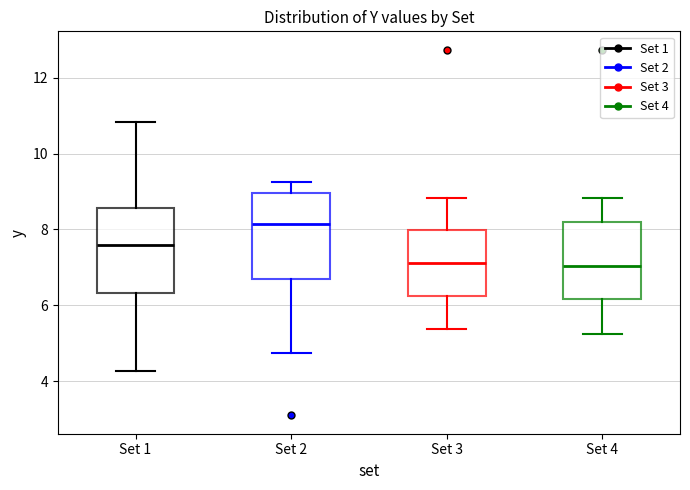

Reading left to right, read every box against the y-axis: the position of its median line, the range the box covers, and the ends of its whiskers. The values are not printed on the chart, so give them approximately, as read against the axis.

Set 1: median 7.6, box 6.4 to 8.6, whiskers 4.2 to 10.8
Set 2: median 8.2, box 6.6 to 9.0, whiskers 4.8 to 9.2
Set 3: median 7.2, box 6.2 to 8.0, whiskers 5.4 to 8.8
Set 4: median 7.0, box 6.2 to 8.2, whiskers 5.2 to 8.8